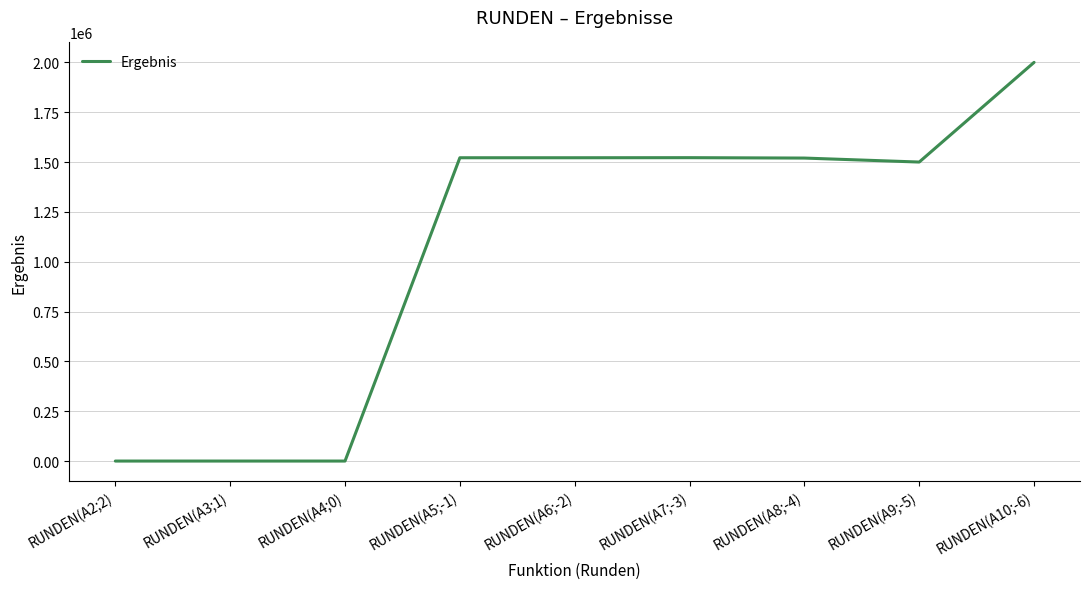

Where does the data first go above 1520000?

RUNDEN(A5;-1)